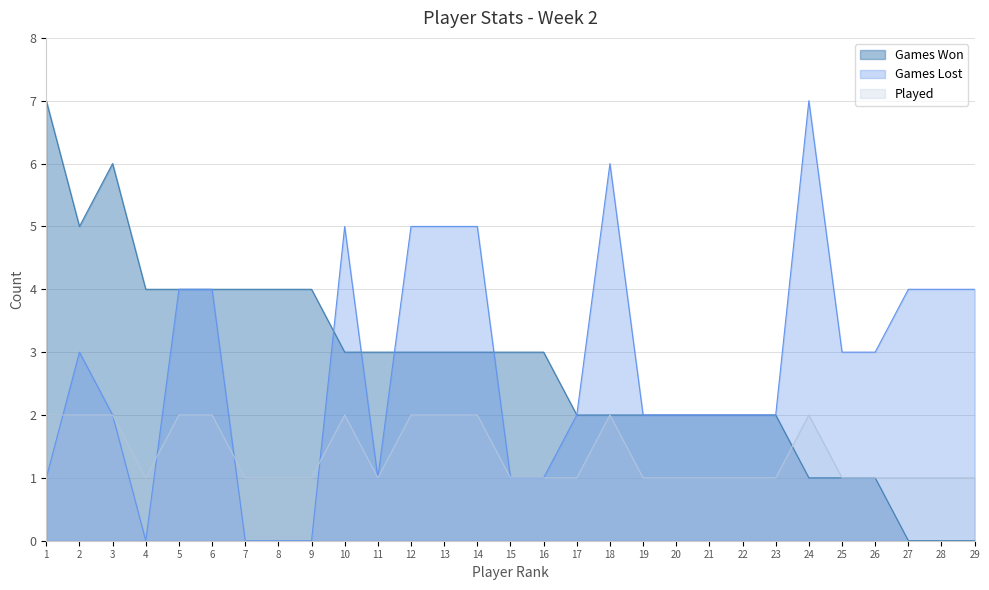

What is the sum of all Games Lost values?

80